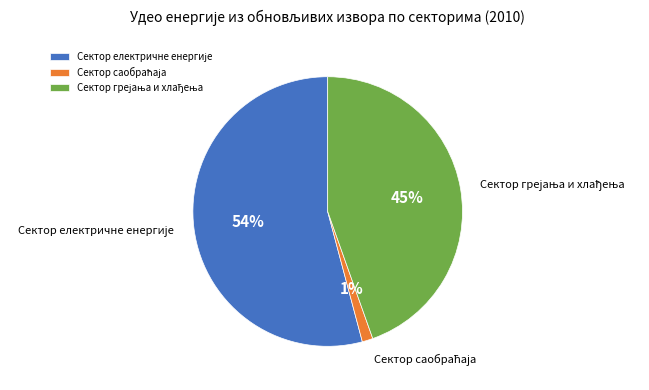

To the nearest percent, what is the difference between the largest and smallest slice percentages?

53%